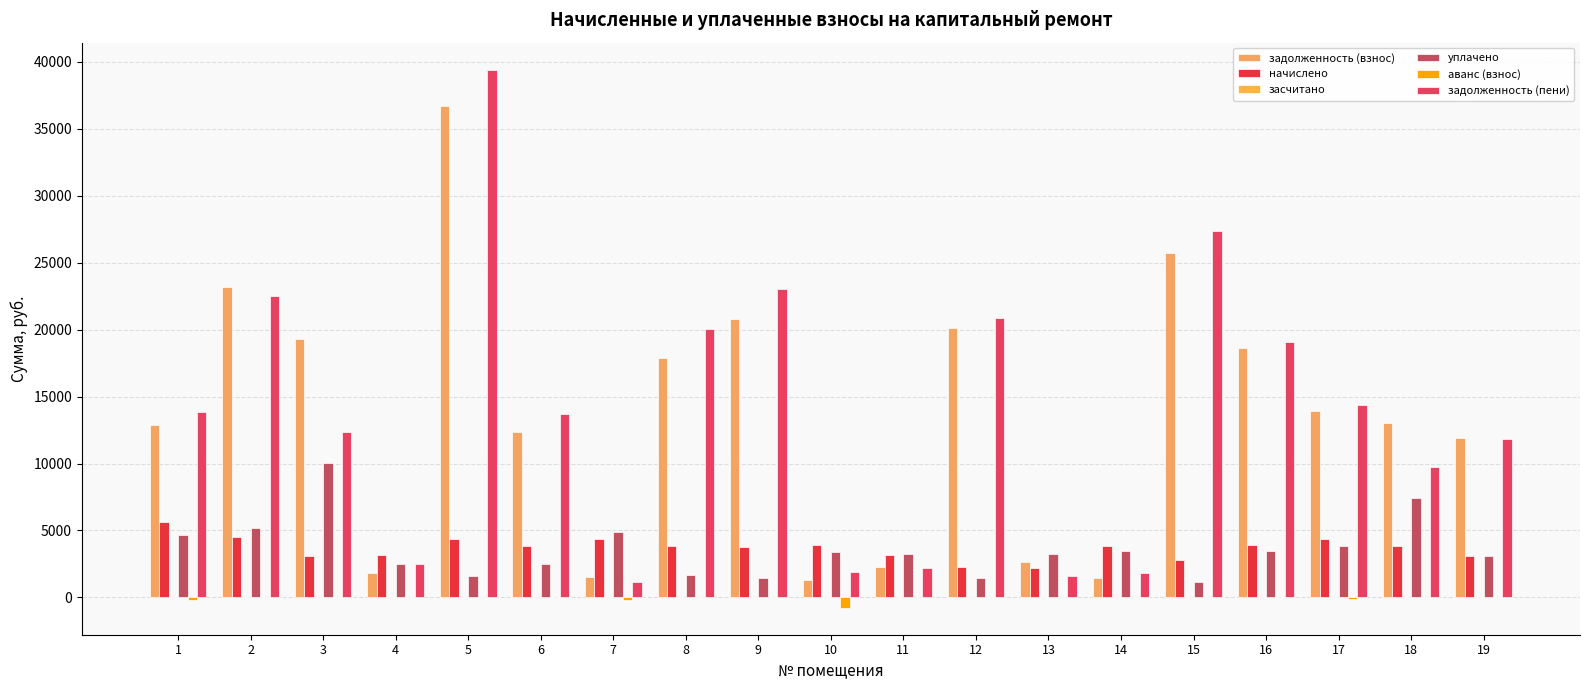

At how many categories does at least one series exceed 28373?

1